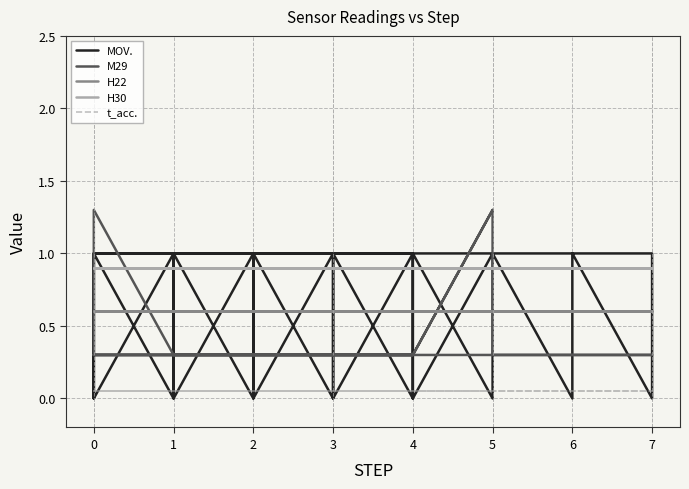

Rank the series by their maximum value, from lowest to highest.

t_acc., H22, H30, MOV., M29